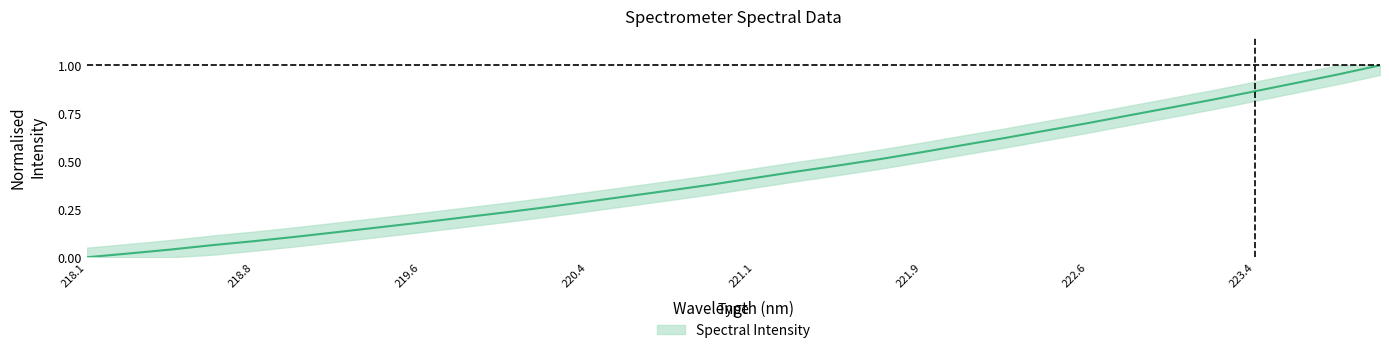

What is the difference between the maximum and minimum values?

1.0